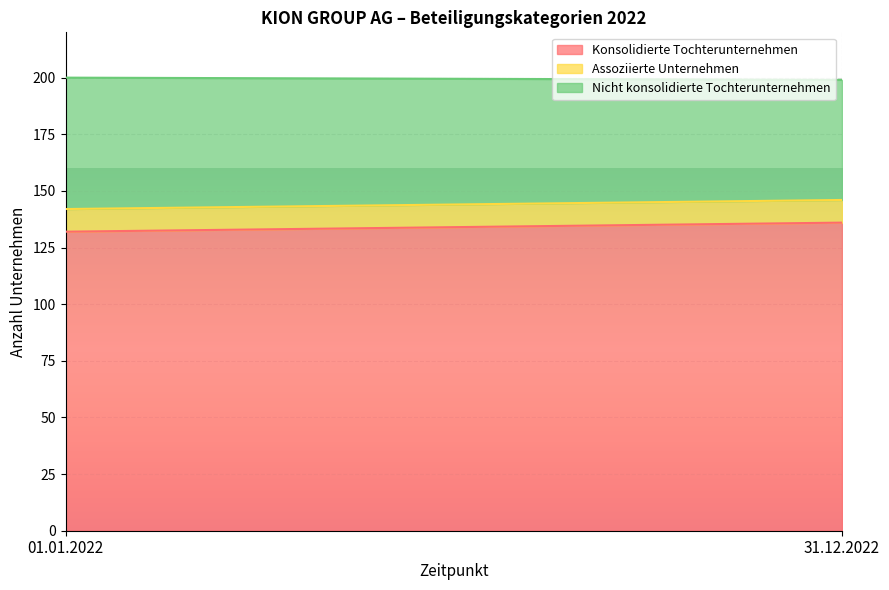

Which series has the largest total across all categories?

Konsolidierte Tochterunternehmen